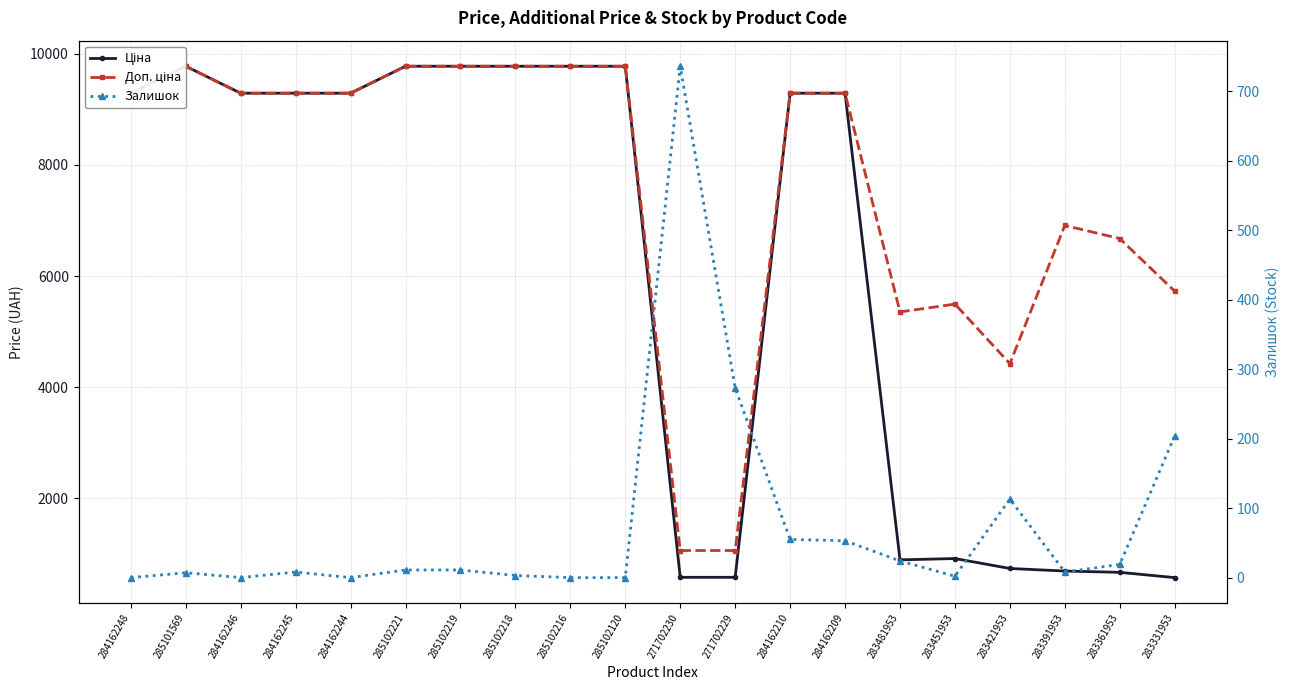

True or false: Ціна has more than 1 interior local peaks.

True